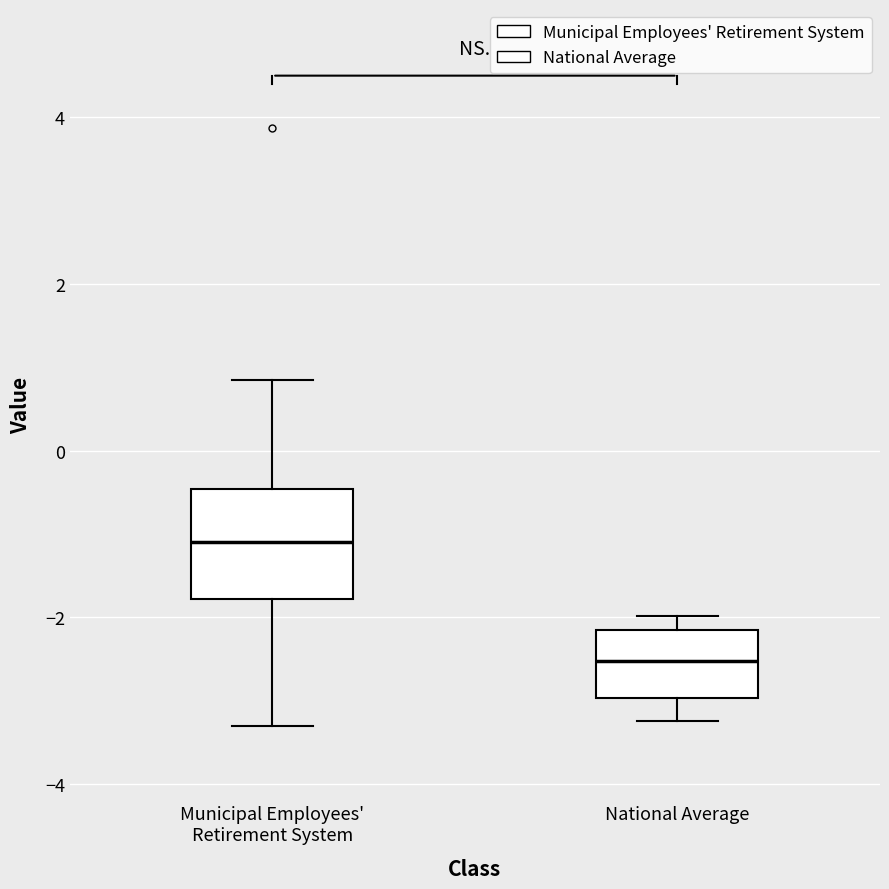

Which box's median line is the lowest?

National Average